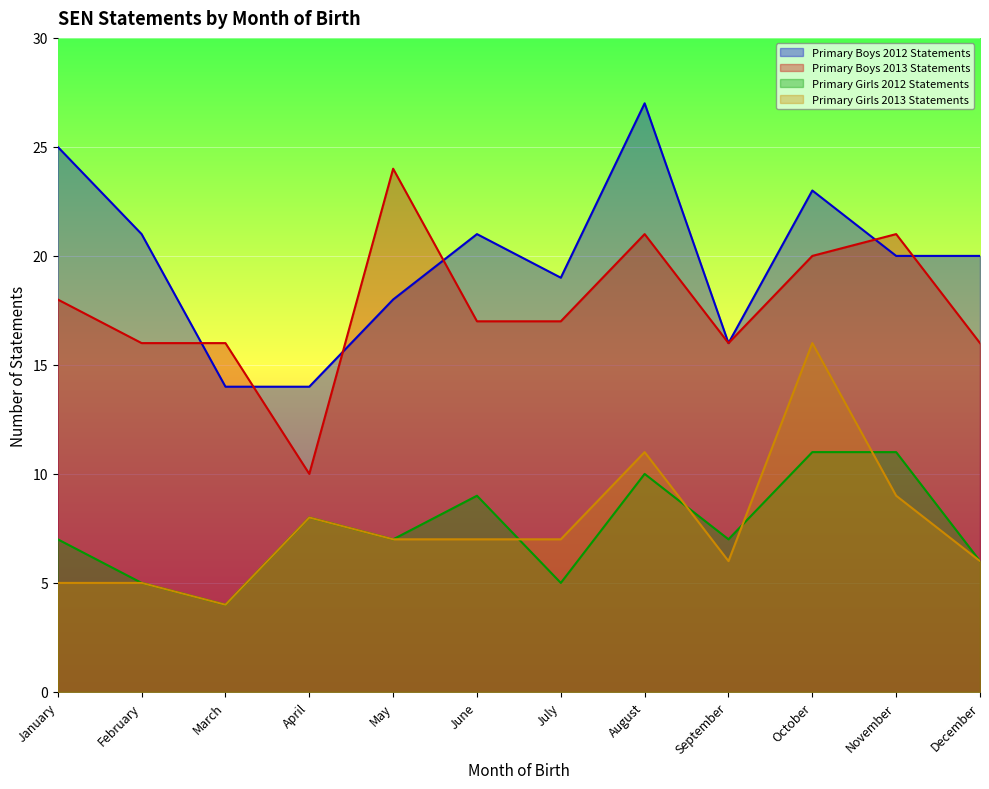

Reading left to right, transcribe all the data shown in this chart.

Primary Boys 2012 Statements: January=25	February=21	March=14	April=14	May=18	June=21	July=19	August=27	September=16	October=23	November=20	December=20
Primary Boys 2013 Statements: January=18	February=16	March=16	April=10	May=24	June=17	July=17	August=21	September=16	October=20	November=21	December=16
Primary Girls 2012 Statements: January=7	February=5	March=4	April=8	May=7	June=9	July=5	August=10	September=7	October=11	November=11	December=6
Primary Girls 2013 Statements: January=5	February=5	March=4	April=8	May=7	June=7	July=7	August=11	September=6	October=16	November=9	December=6